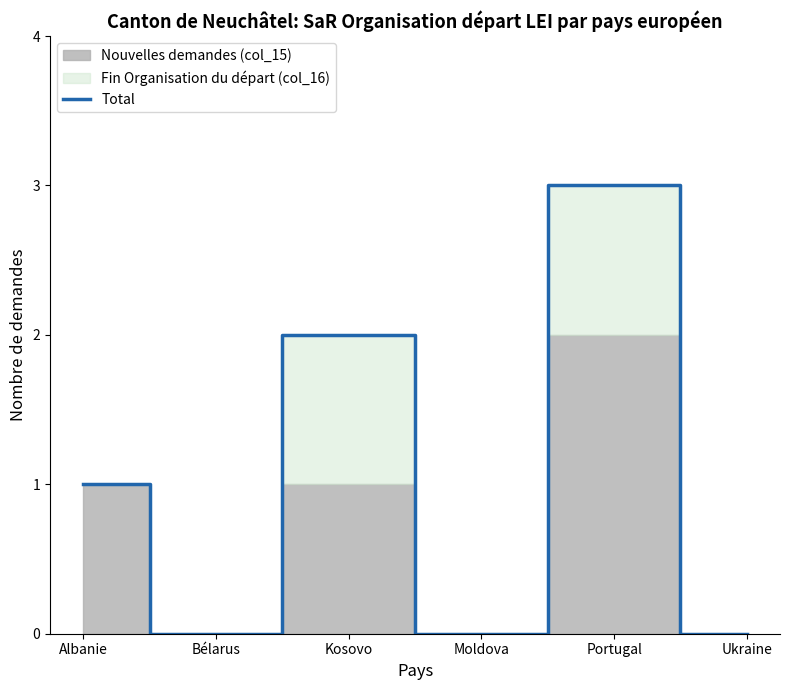

List the labels in order of value, largest first.

Portugal, Kosovo, Albanie, Bélarus, Moldova, Ukraine